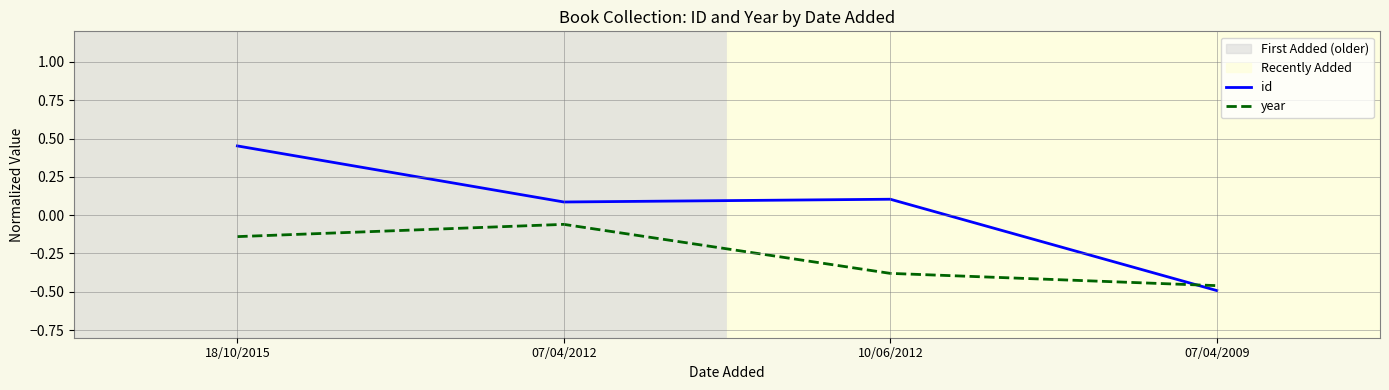

What is the total value across all series at 07/04/2009?

-1.0